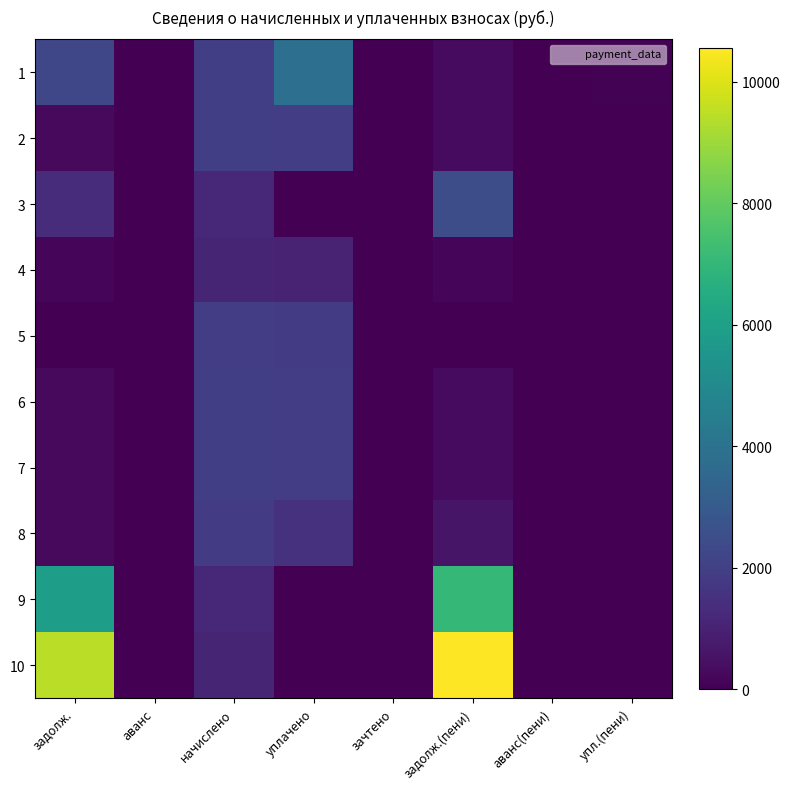

Reading left to right, extract all data points from this chart.

1: задолж.=2255.6	аванс=0.0	начислено=1938.3	уплачено=3870.8	зачтено=0.0	задолж.(пени)=323.1	аванс(пени)=0.0	упл.(пени)=42.5
2: задолж.=281.8	аванс=0.0	начислено=1938.3	уплачено=1897.0	зачтено=0.0	задолж.(пени)=323.1	аванс(пени)=0.0	упл.(пени)=0.0
3: задолж.=1323.5	аванс=0.0	начислено=1166.1	уплачено=0.0	зачтено=0.0	задолж.(пени)=2489.6	аванс(пени)=0.0	упл.(пени)=0.0
4: задолж.=158.8	аванс=0.0	начислено=1092.0	уплачено=1068.8	зачтено=0.0	задолж.(пени)=182.0	аванс(пени)=0.0	упл.(пени)=0.0
5: задолж.=0.0	аванс=0.0	начислено=1895.4	уплачено=1855.3	зачтено=0.0	задолж.(пени)=40.1	аванс(пени)=0.0	упл.(пени)=0.0
6: задолж.=281.8	аванс=0.0	начислено=1938.3	уплачено=1897.0	зачтено=0.0	задолж.(пени)=323.1	аванс(пени)=0.0	упл.(пени)=0.0
7: задолж.=281.8	аванс=0.0	начислено=1938.3	уплачено=1897.0	зачтено=0.0	задолж.(пени)=323.1	аванс(пени)=0.0	упл.(пени)=0.2
8: задолж.=265.1	аванс=0.0	начислено=1836.9	уплачено=1489.8	зачтено=0.0	задолж.(пени)=612.2	аванс(пени)=0.0	упл.(пени)=2.0
9: задолж.=5856.8	аванс=0.0	начислено=1166.1	уплачено=0.0	зачтено=0.0	задолж.(пени)=7022.9	аванс(пени)=0.0	упл.(пени)=0.0
10: задолж.=9455.6	аванс=0.0	начислено=1092.0	уплачено=0.0	зачтено=0.0	задолж.(пени)=10547.6	аванс(пени)=0.0	упл.(пени)=0.0